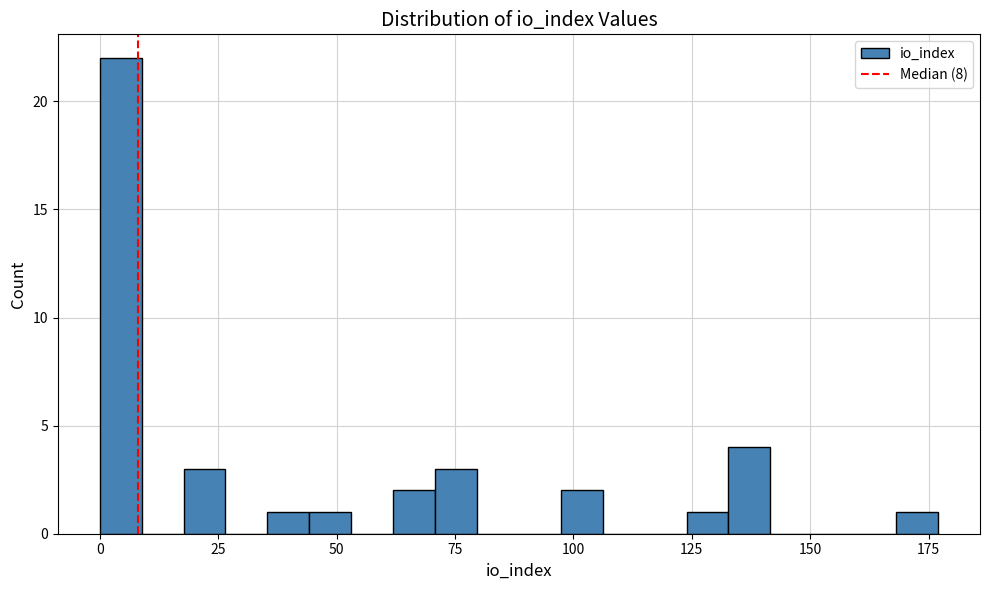

Read against the x-axis, roughly where is the centre of the tallest bar?

5